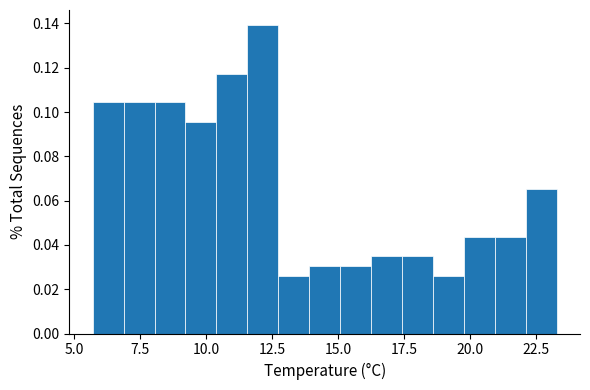

Read against the x-axis, roughly where is the centre of the tallest bar?

12.0